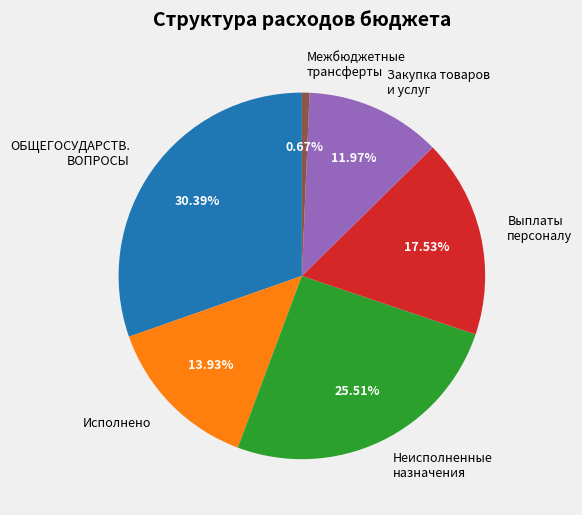

Approximately how many times larger is the value at Выплаты персоналу compared to Межбюджетные трансферты?

26.1